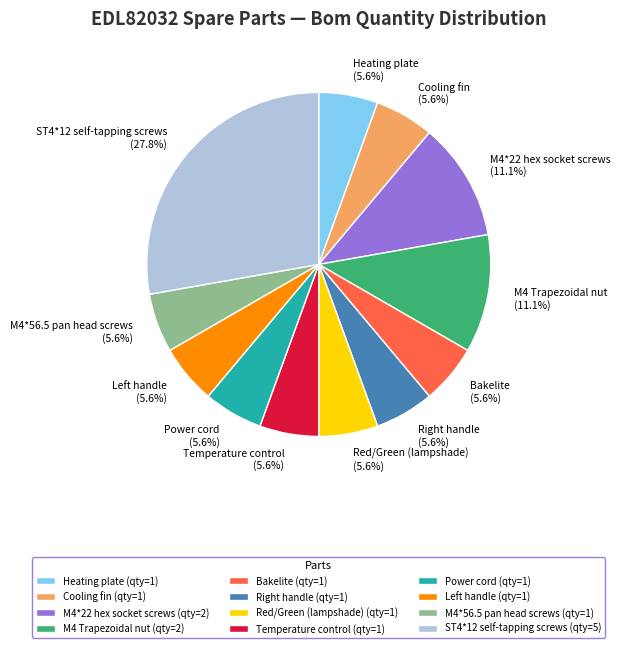

Is the sum of Heating plate and Power cord greater than half?

No